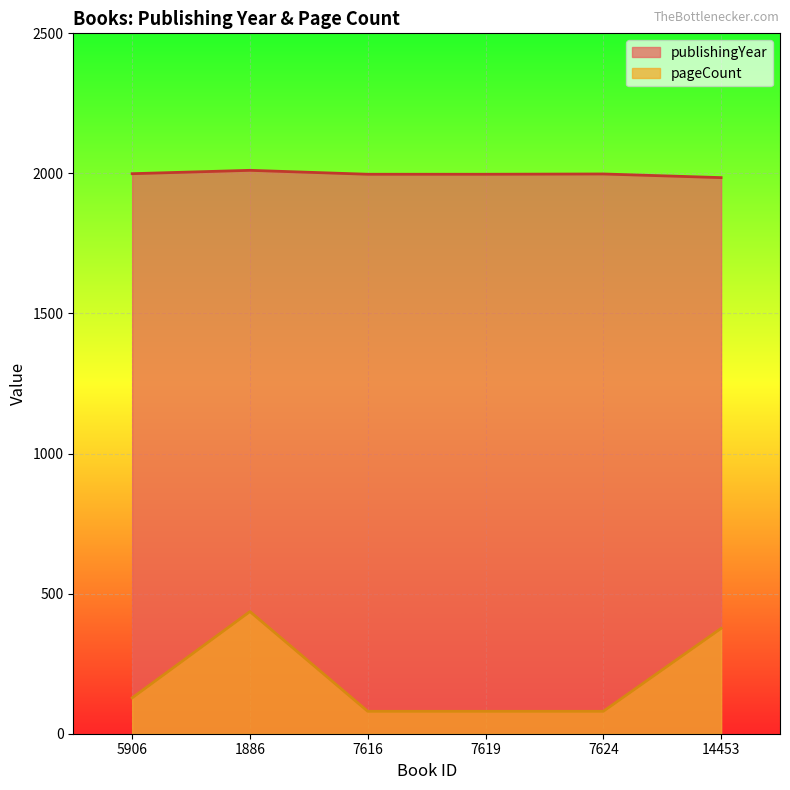

What is the average value of the pageCount series?

197